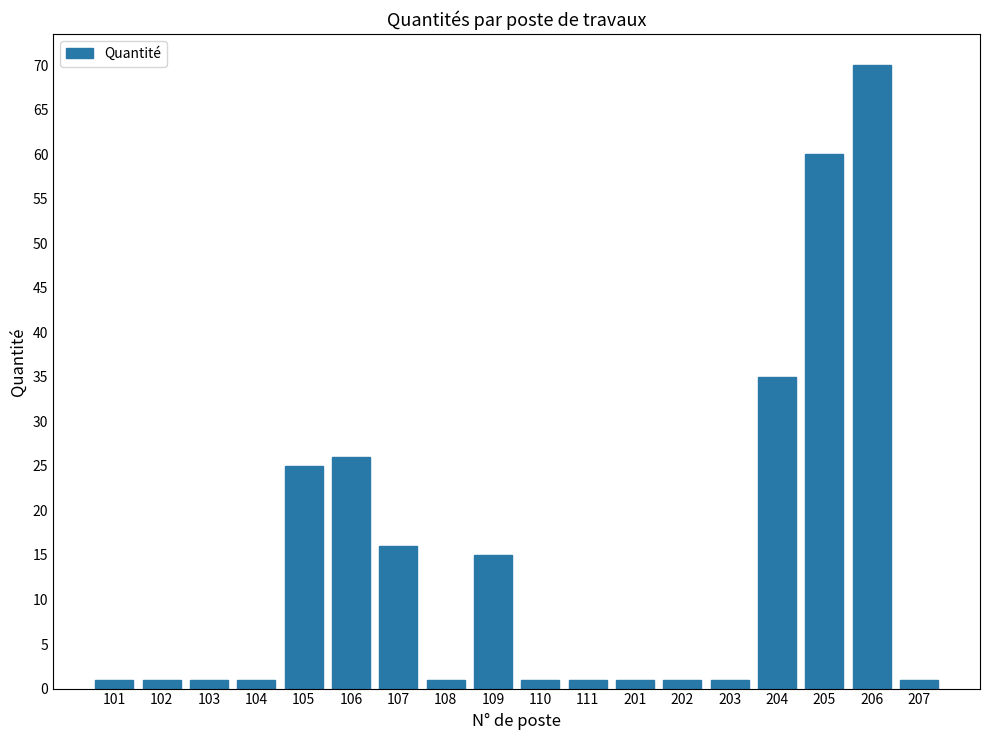

What is the value of the 16th bar from the left?

60